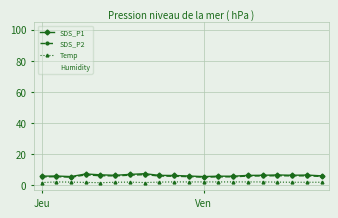

What is the average value of the SDS_P2 series?

5.7